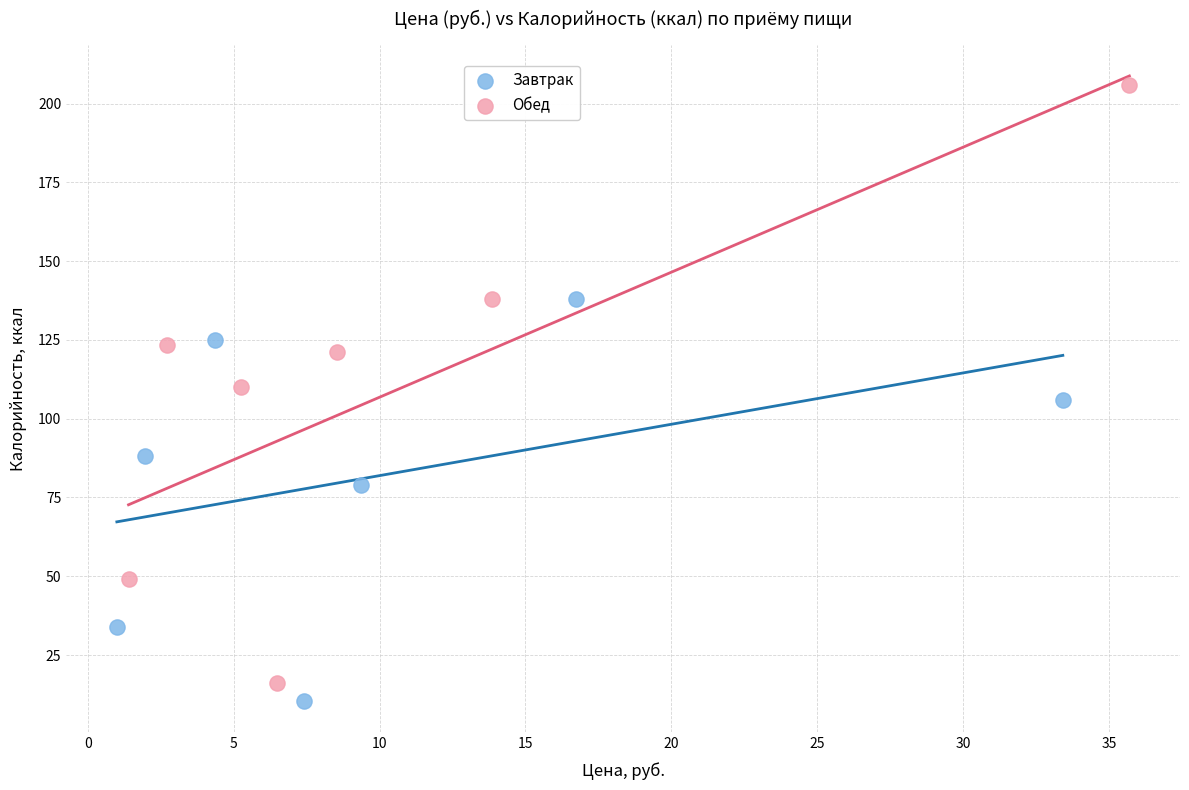

Which series reaches the minimum Y coordinate?

Завтрак